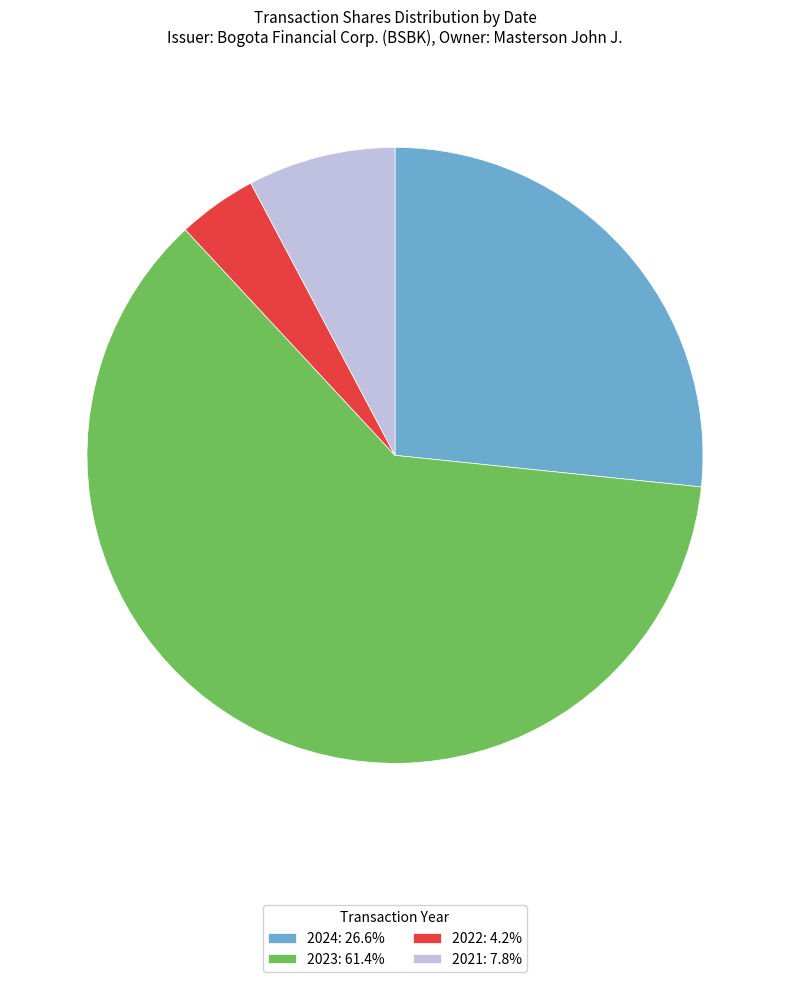

Is there a majority slice in this chart?

Yes